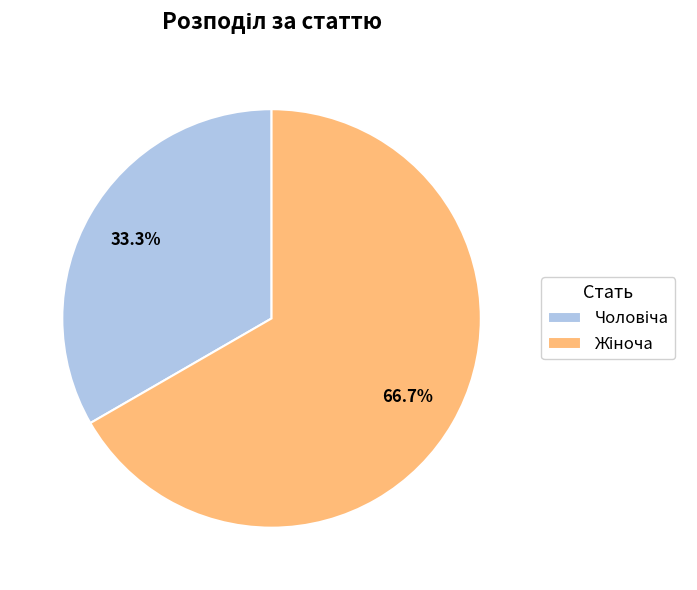

Does any single category account for the majority?

Yes